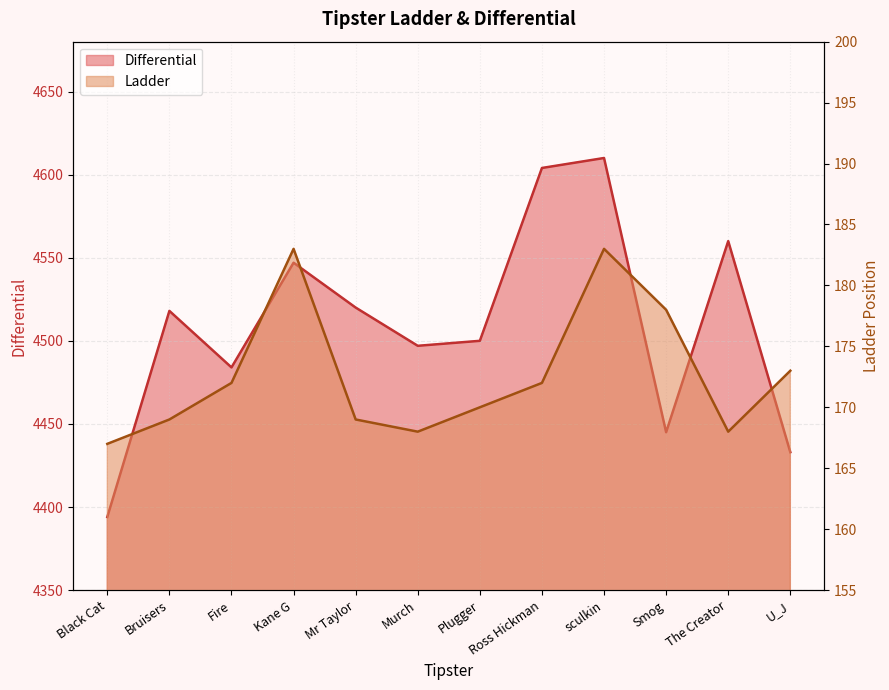

At which category does Differential reach its first local peak?

Bruisers